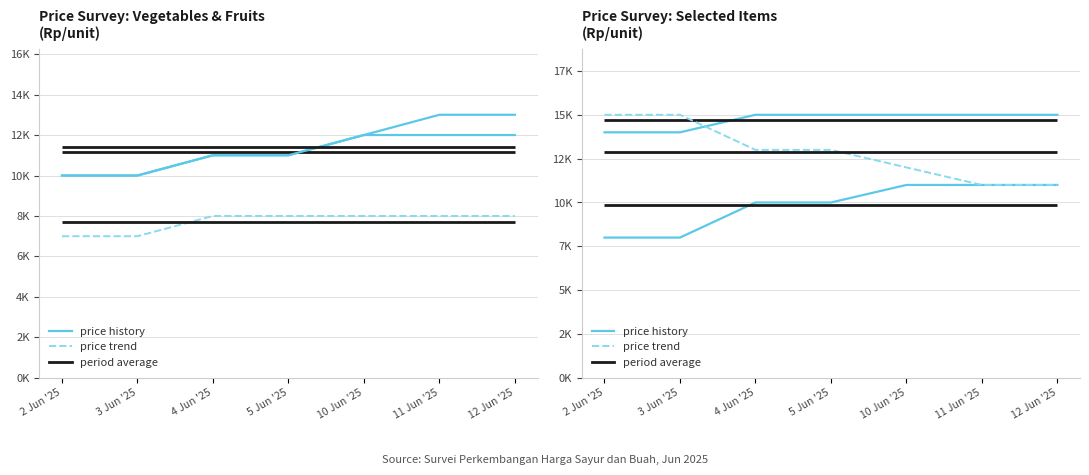

What is the average value of the Kacang Panjang series?

11429